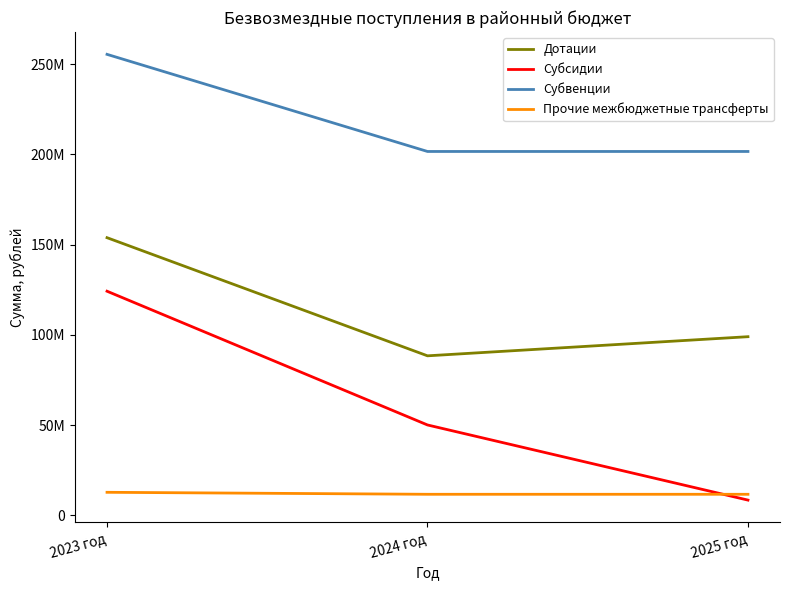

The value of Субвенции at 2023 год is 101785116.6. True or false?

False